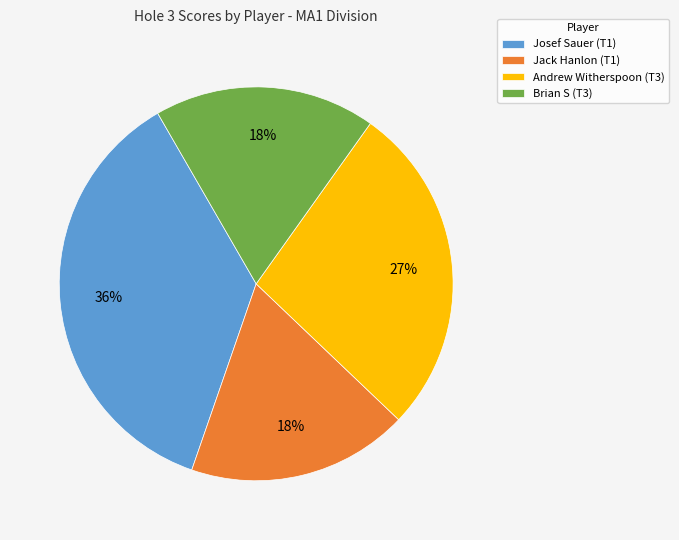

What percentage is the Jack Hanlon (T1) slice, to the nearest percent?

18%